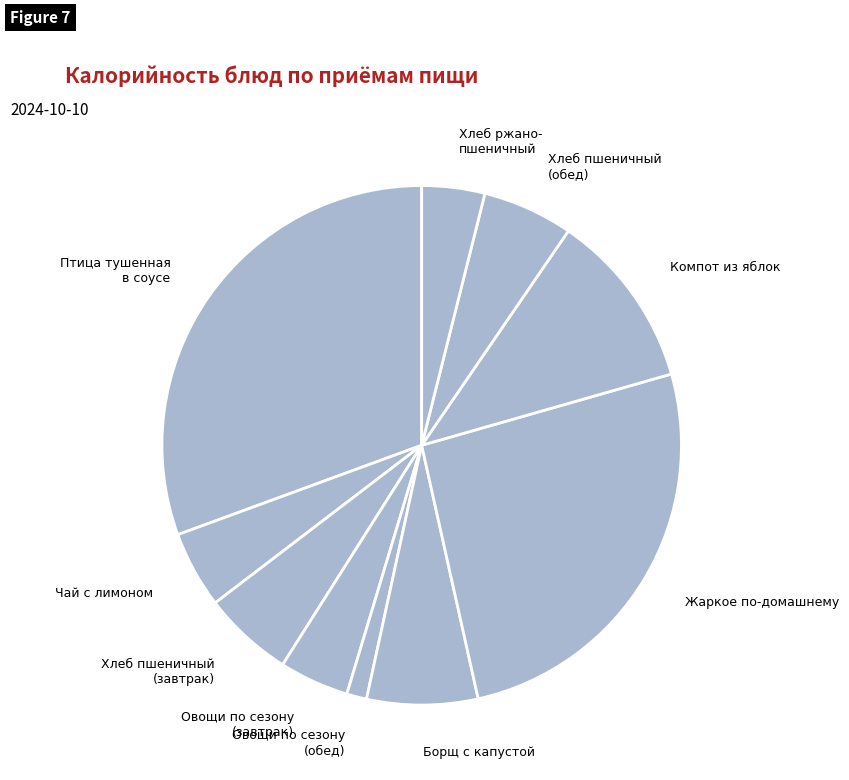

Is there a majority slice in this chart?

No